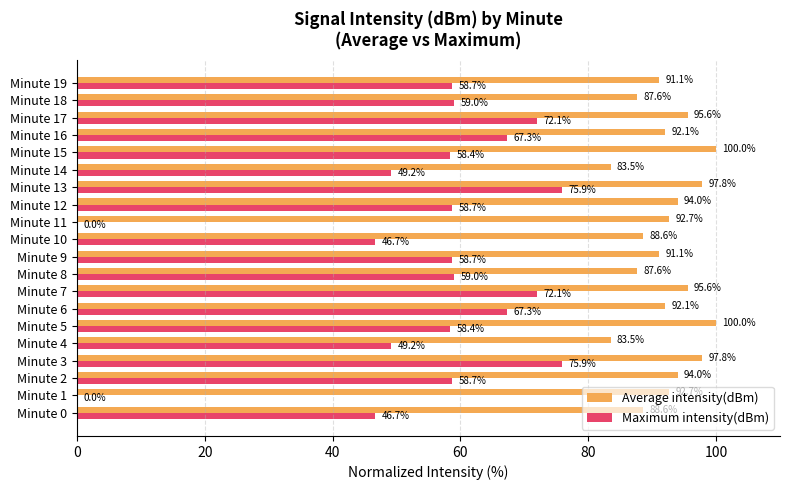

The value of Maximum intensity(dBm) at Minute 2 is 87.3. True or false?

False